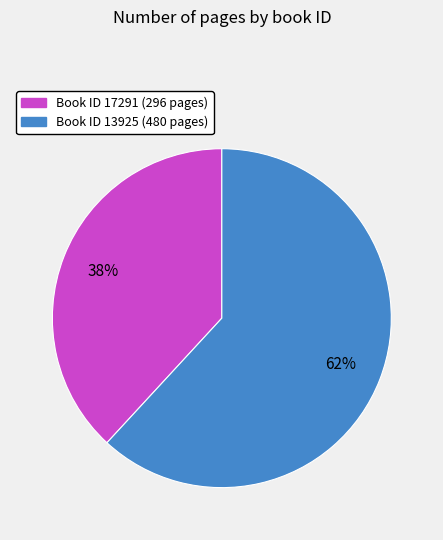

How many segments does this pie chart have?

2